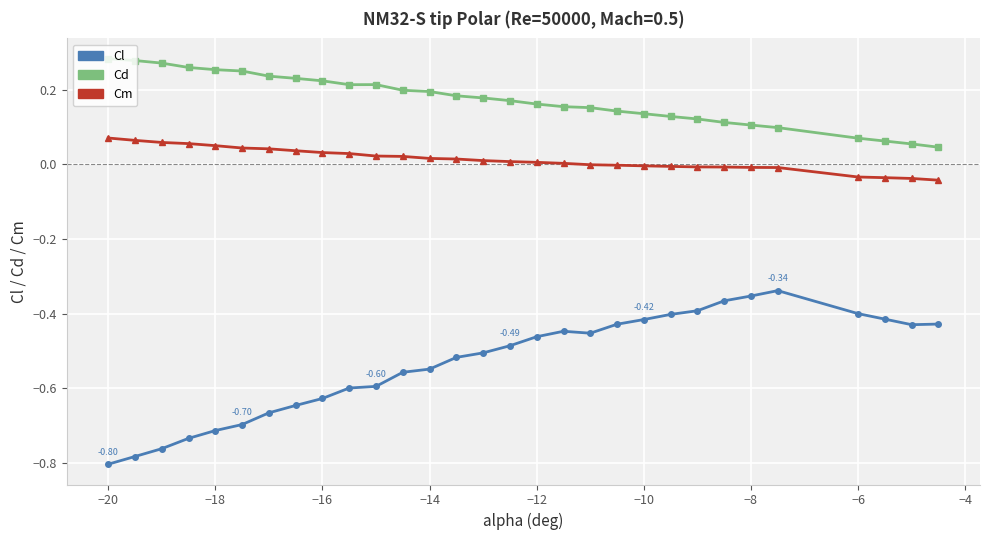

List the series in order of their overall mean, lowest first.

Cl, Cm, Cd